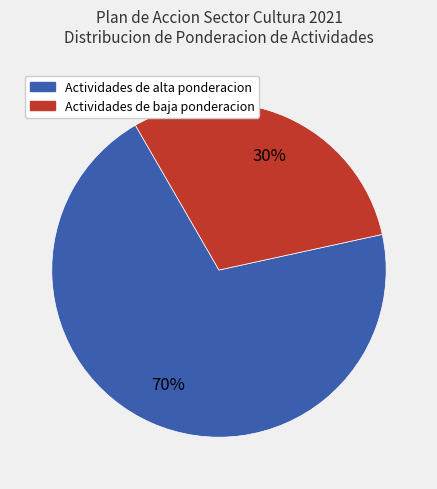

Does any single category account for the majority?

Yes